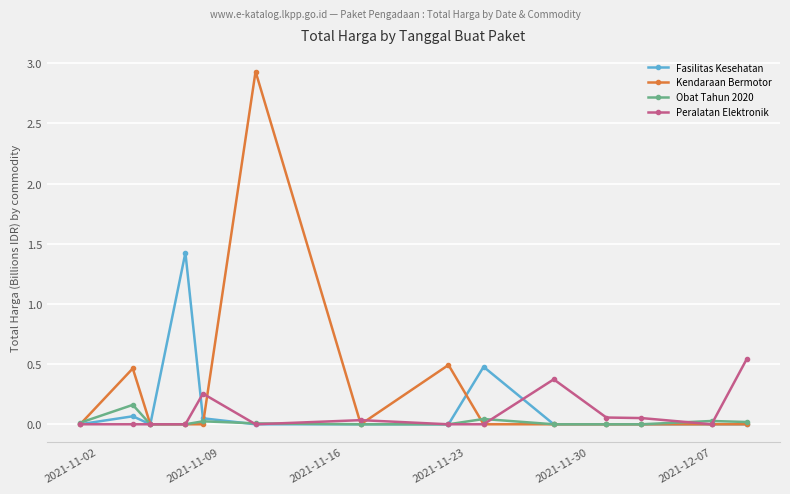

What is the greatest value displayed?

2.9